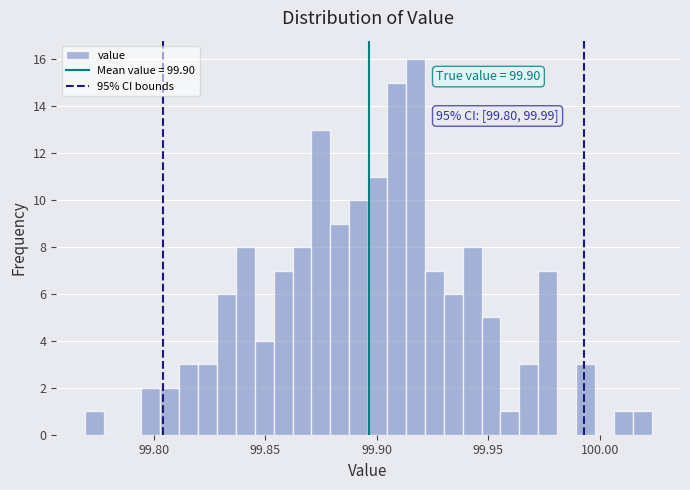

Read against the x-axis, roughly where is the centre of the tallest bar?

99.915